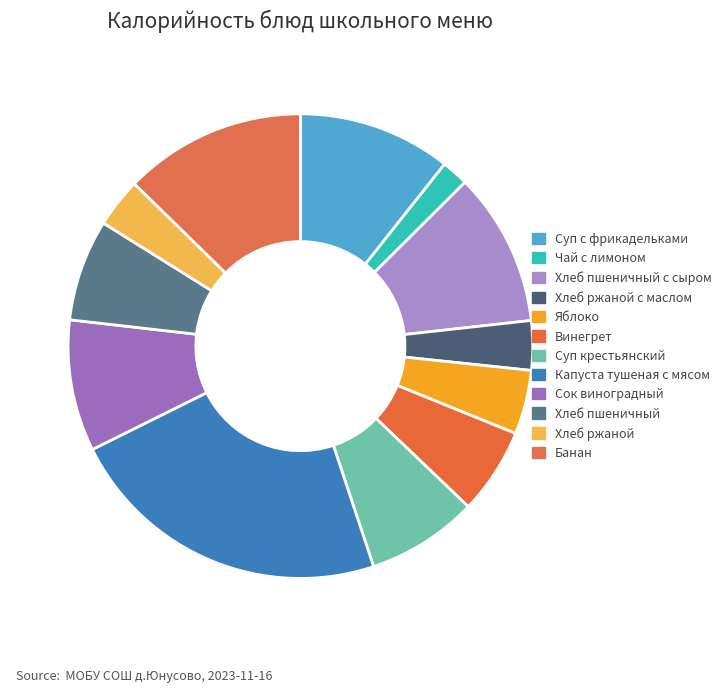

Count the number of slices in the pie.

12